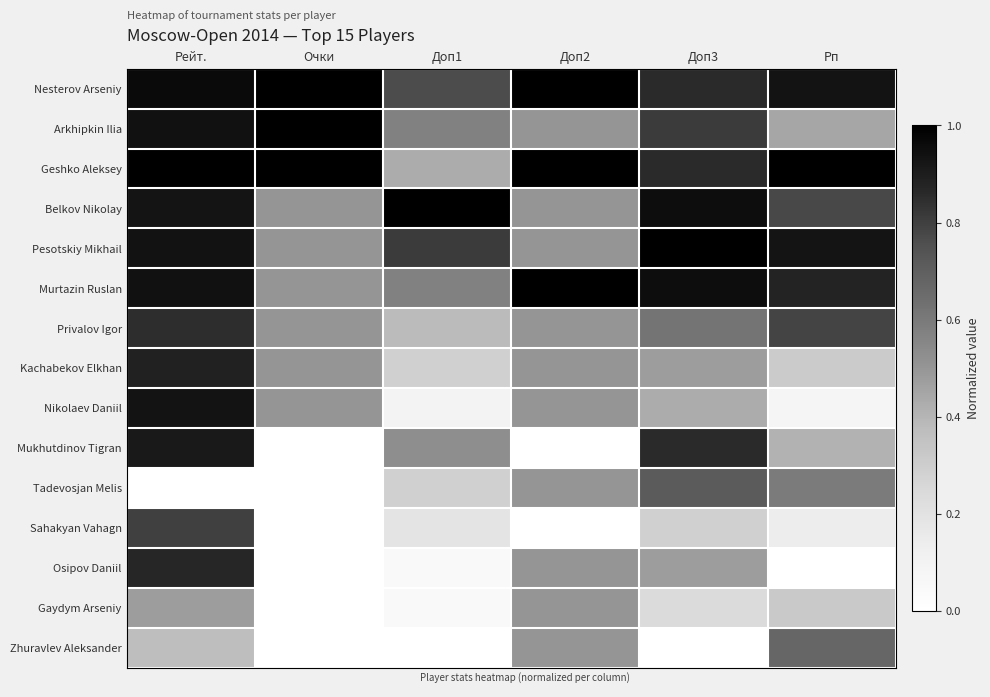

How many data points does each series have?

6